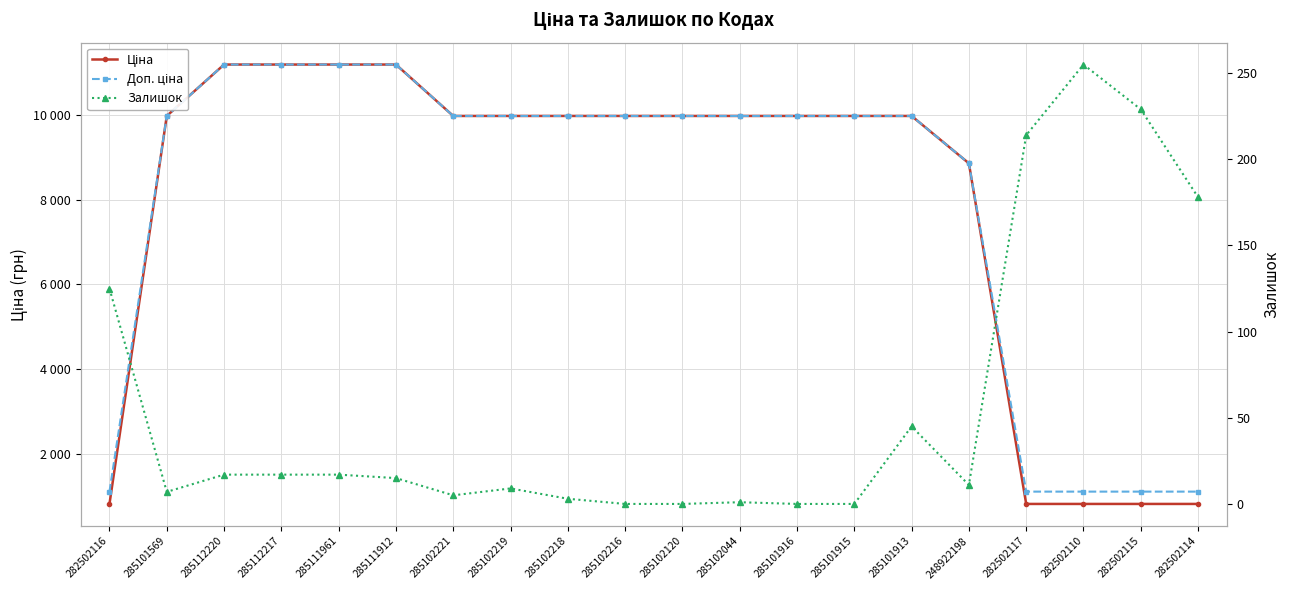

Read the Залишок value at 285102044.

1.0